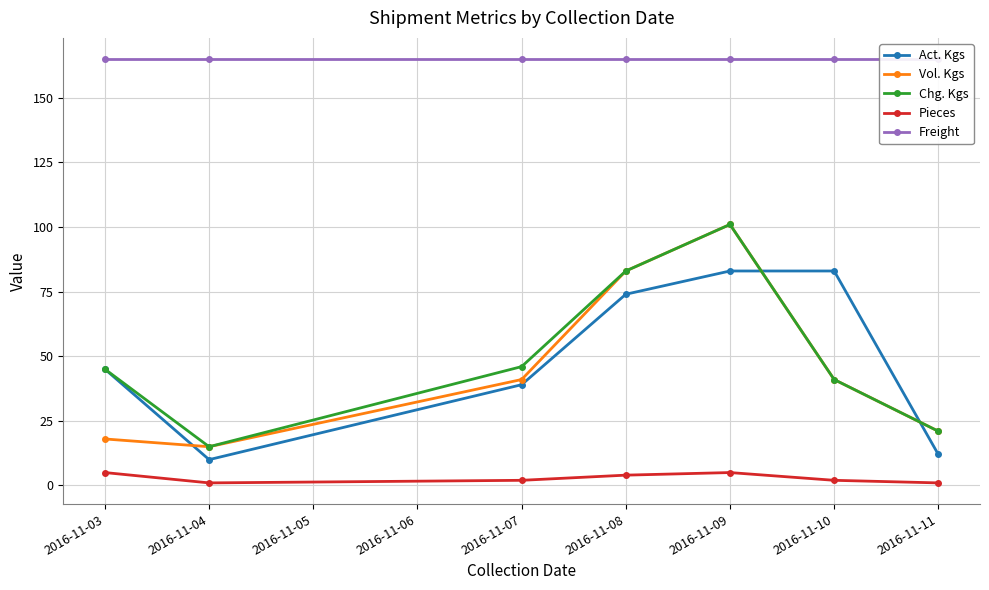

At which category does Vol. Kgs reach its first local valley?

2016-11-04